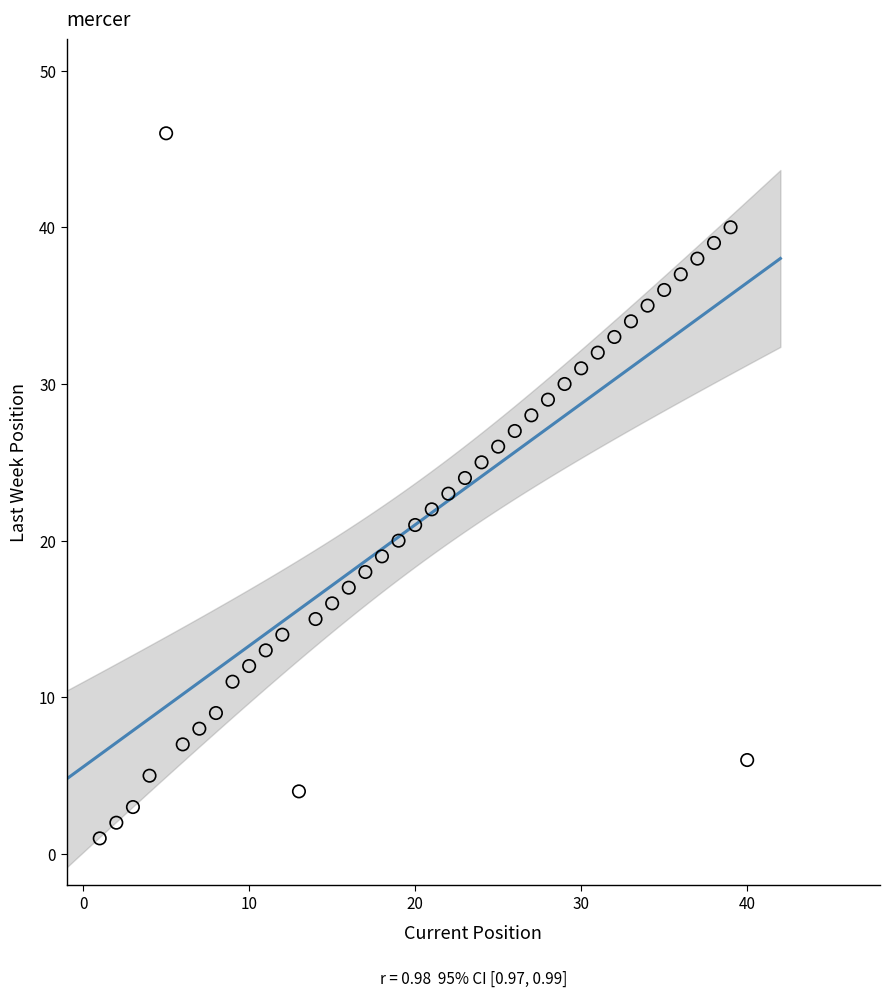

What is the range of X values (max minus min)?

39